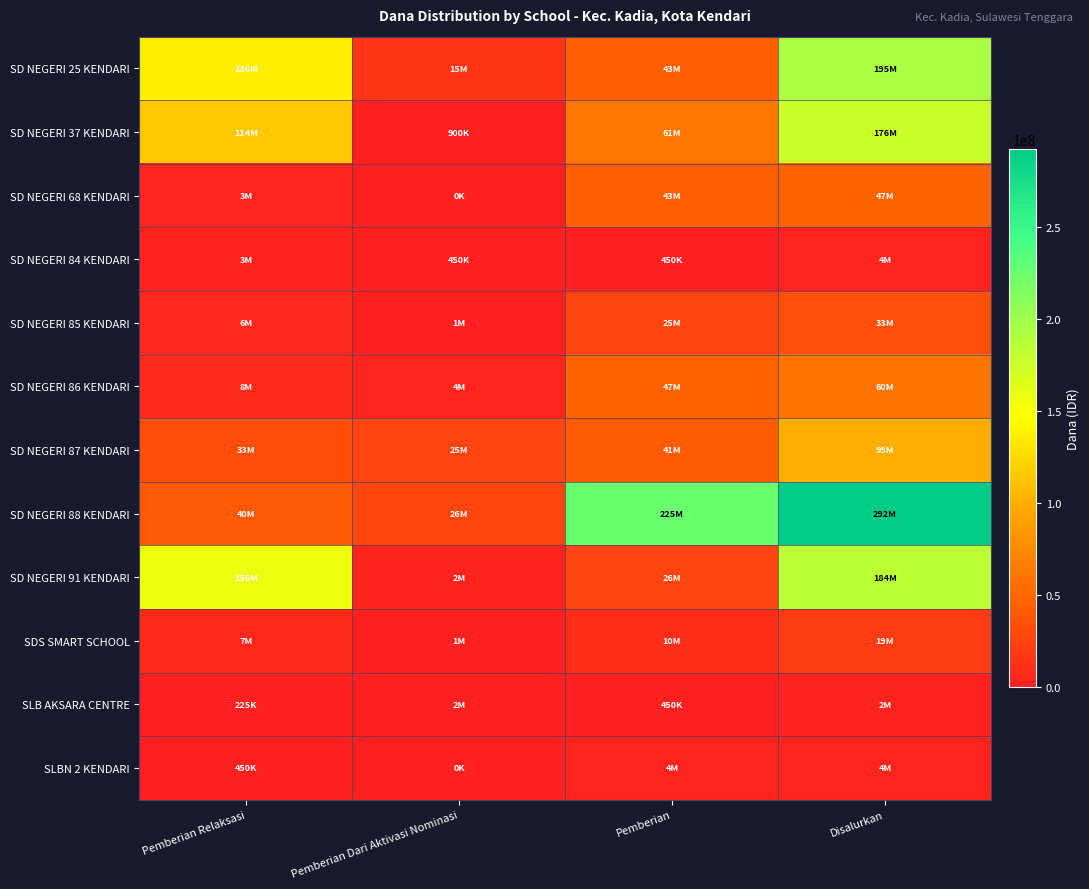

Which series has the largest range (max minus min)?

SD NEGERI 88 KENDARI